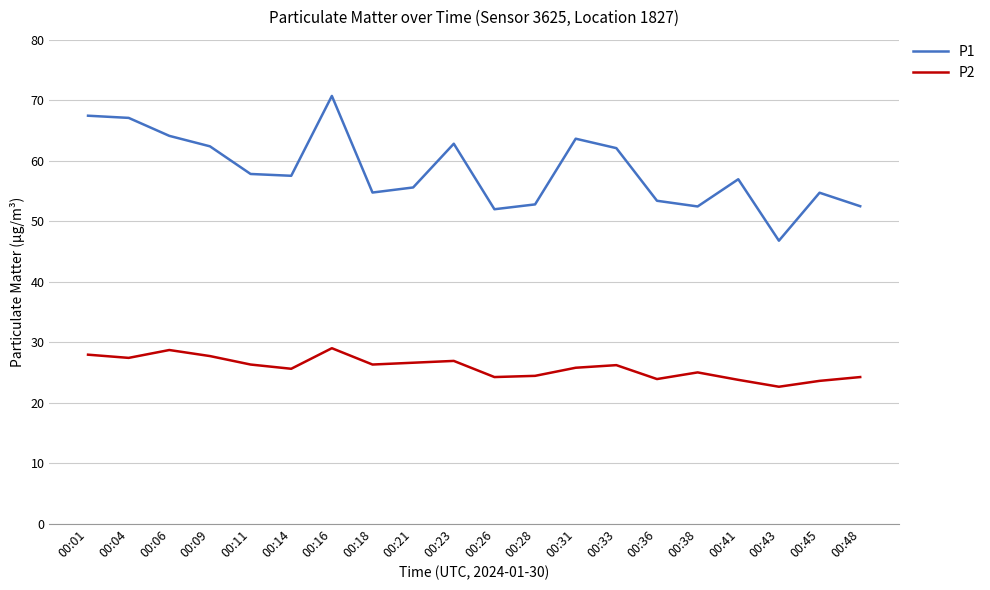

What is the difference between the second highest and minimum values in the P2 series?

6.1